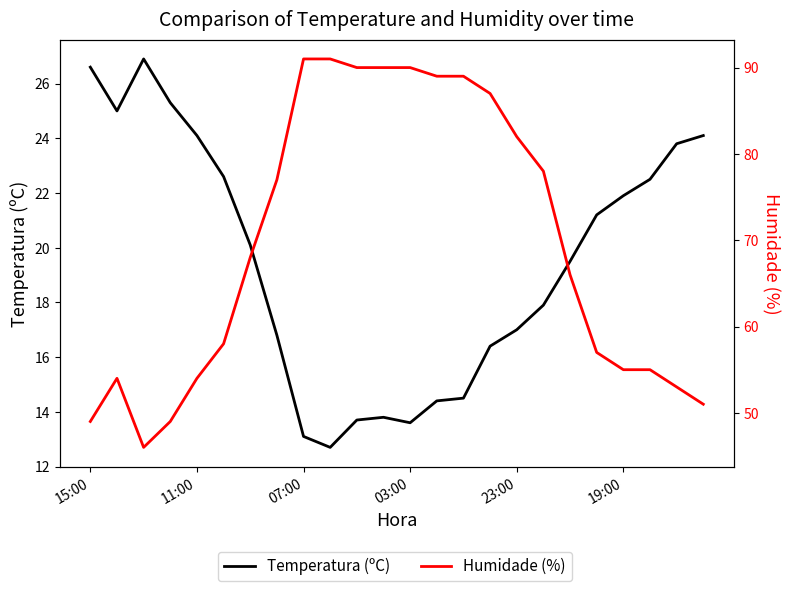

What is the highest value of the Humidade (%) series?

91.0